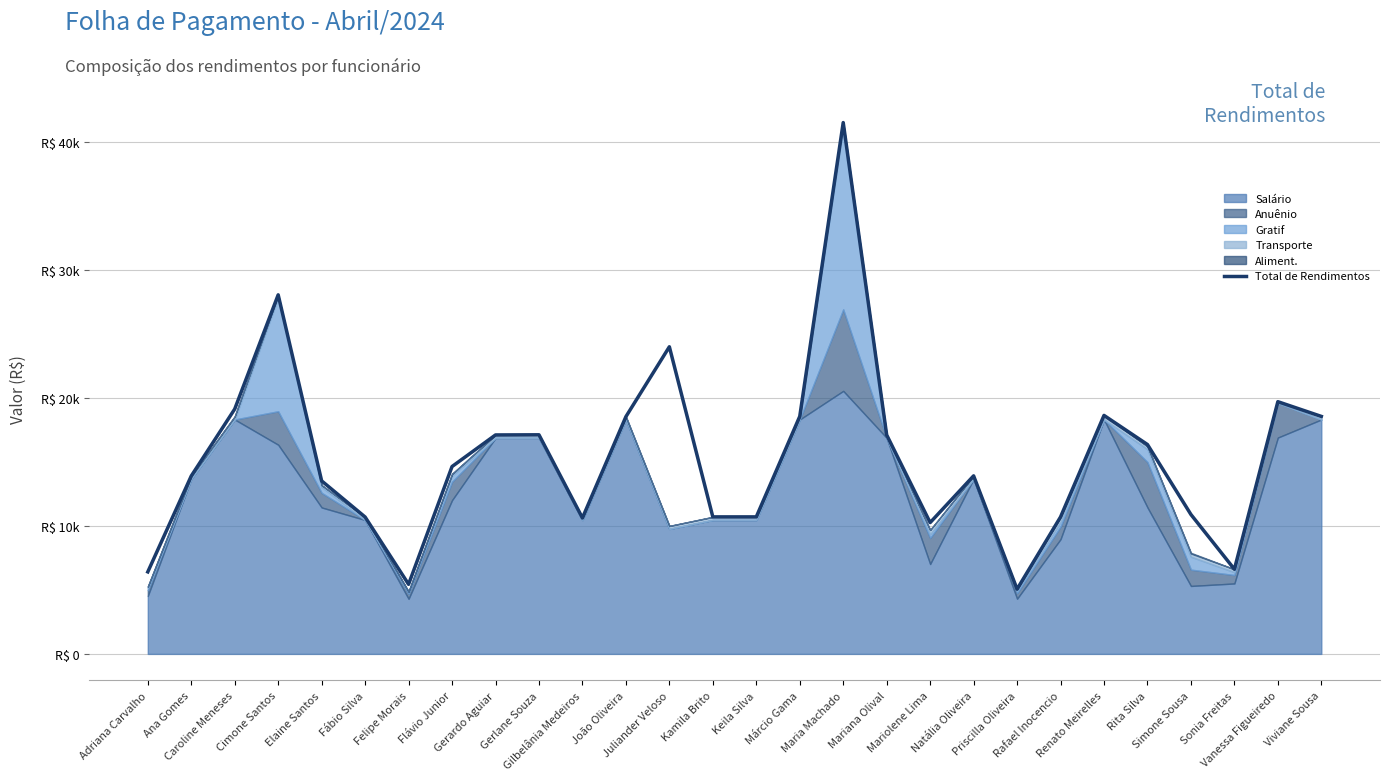

True or false: there are more than 0 points higher than both neighbors.

True